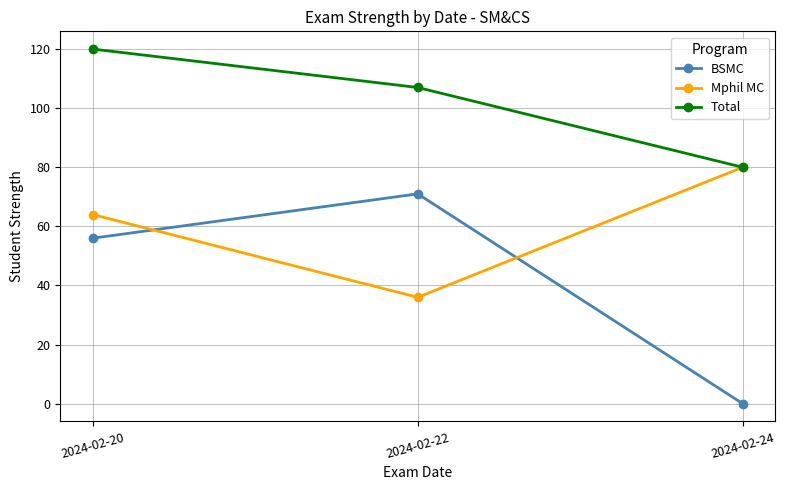

Which series has the largest total across all categories?

Total